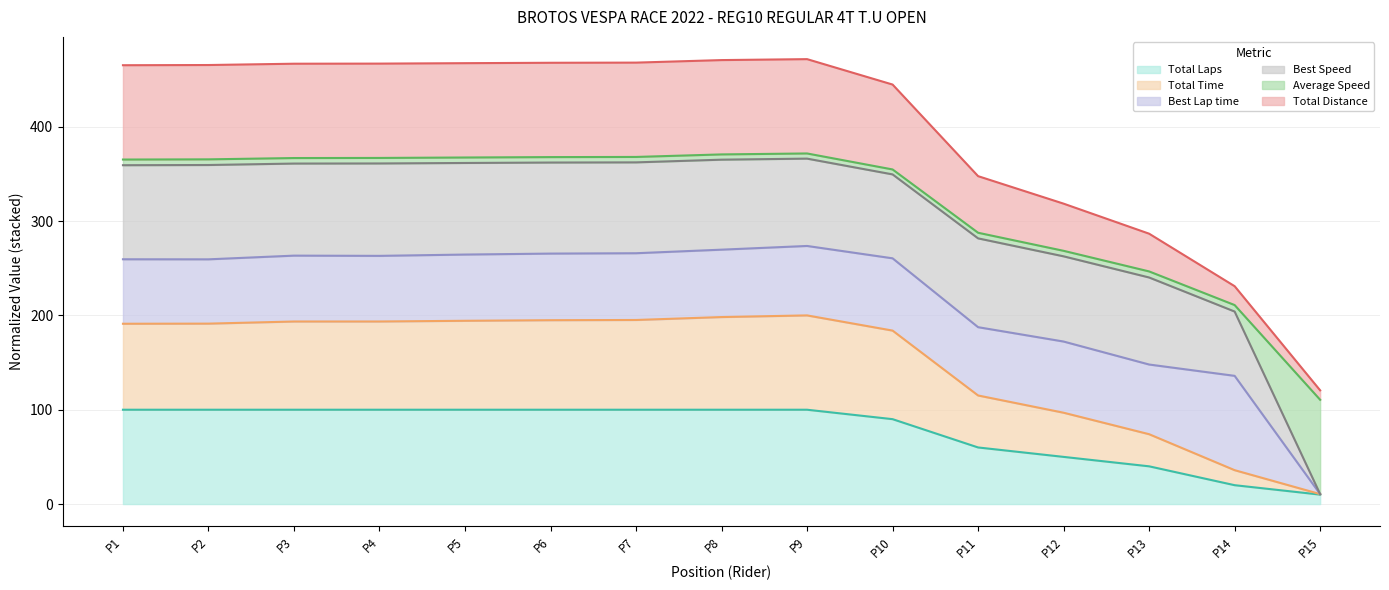

Does the chart have visible grid lines?

Yes